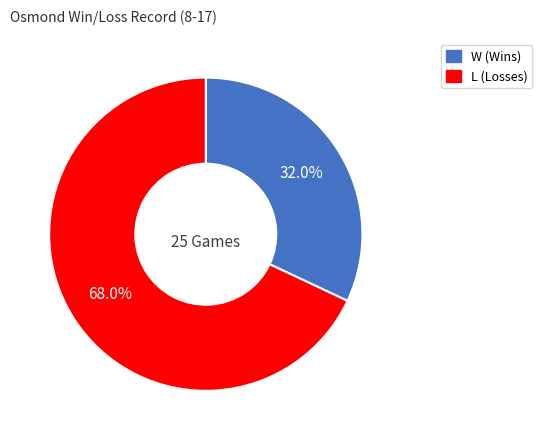

Does W represent more than half of the total?

No